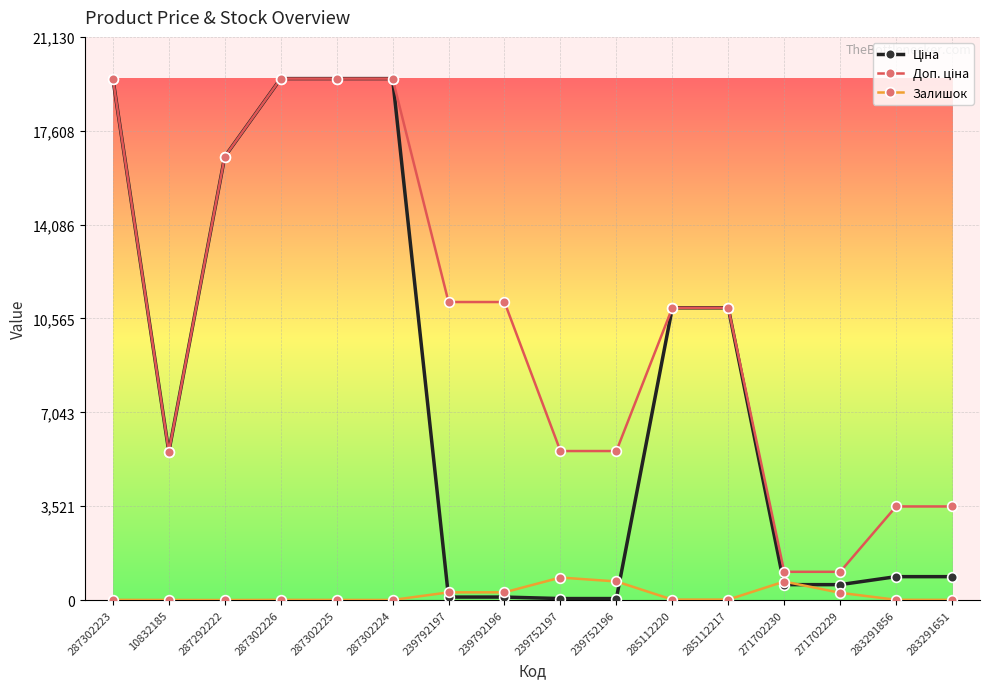

What is the value of the Залишок point at the 11th from the left?

17.0